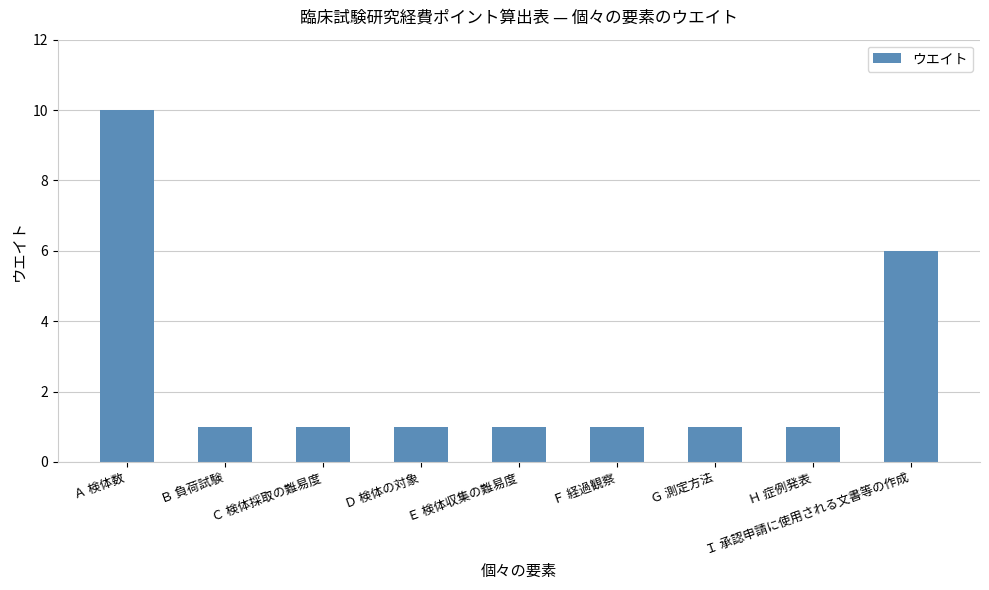

What is the sum of all values?

23